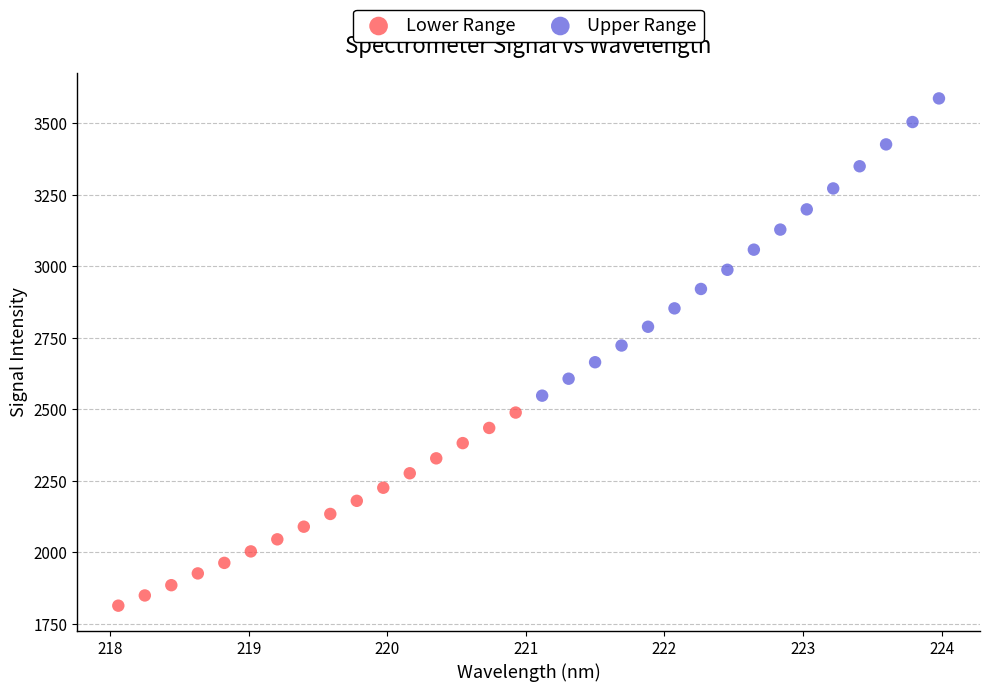

Which series has the largest Y range (max minus min)?

Upper Range